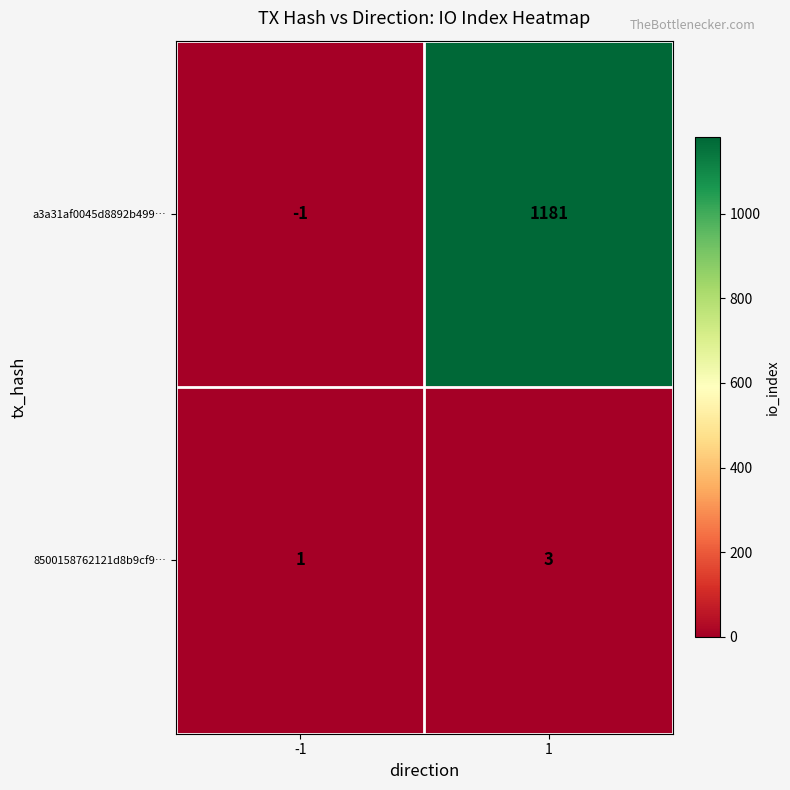

Read the a3a31af0045d8892b499… value at 1.

1181